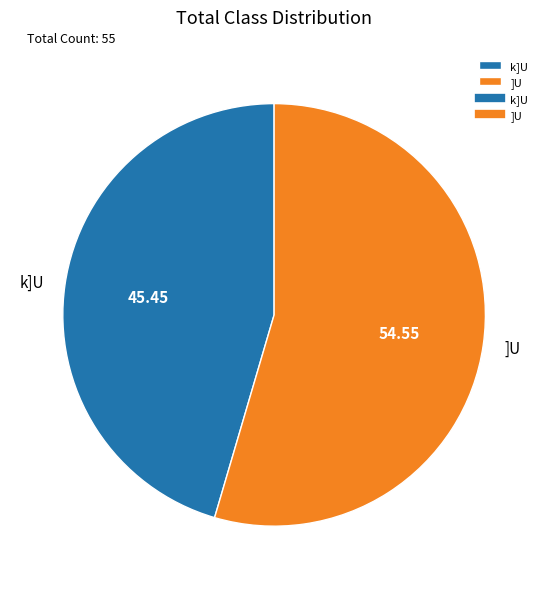

Which has a higher value, k]U or ]U?

]U